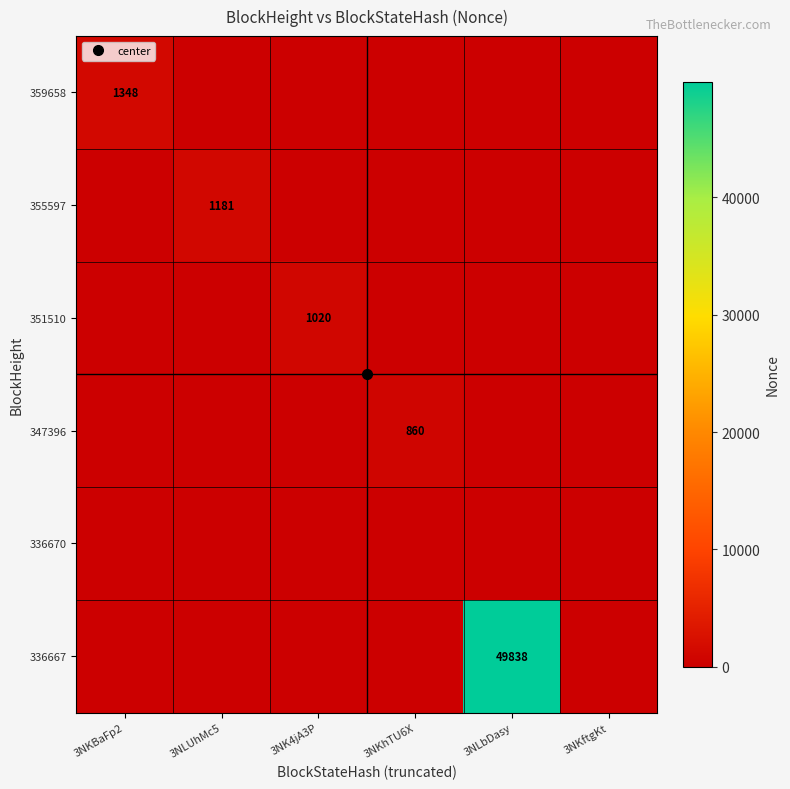

What value does the 336667 series have at 3NLbDasy, to the nearest 50?

49850